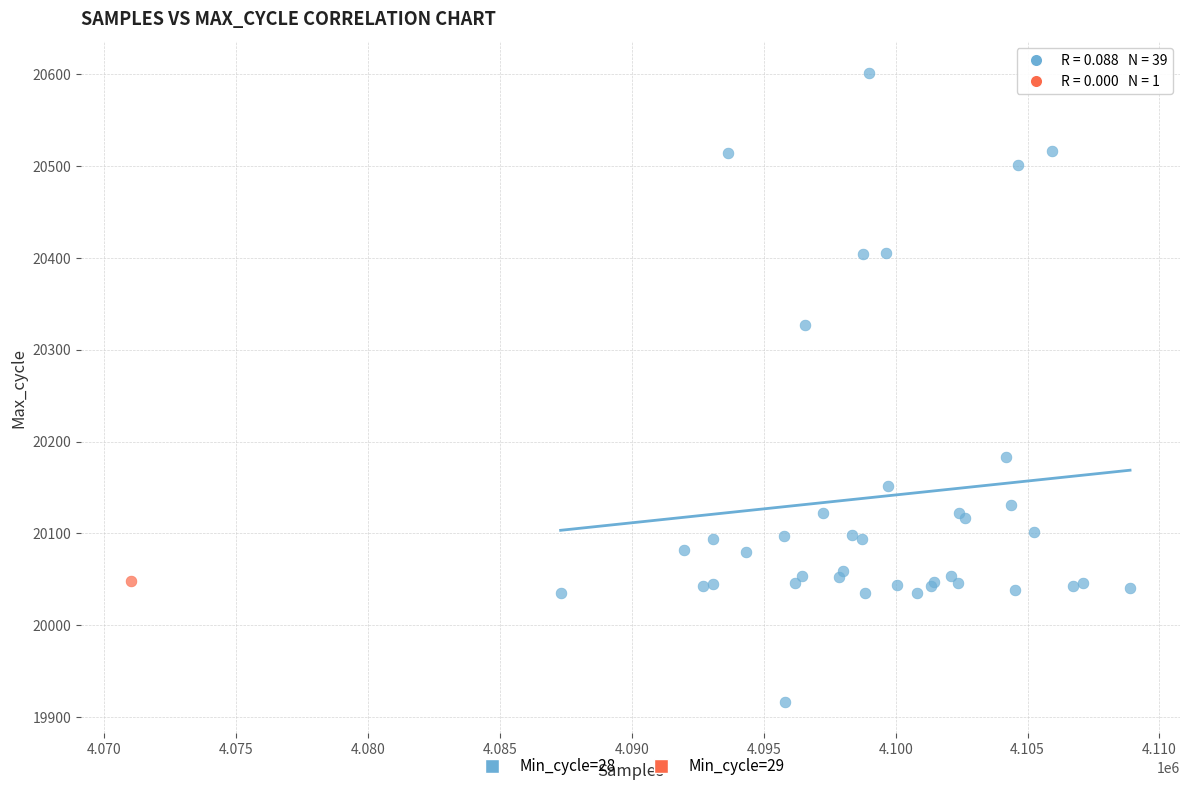

What are all the series names shown in the legend?

Min_cycle=28, Min_cycle=29